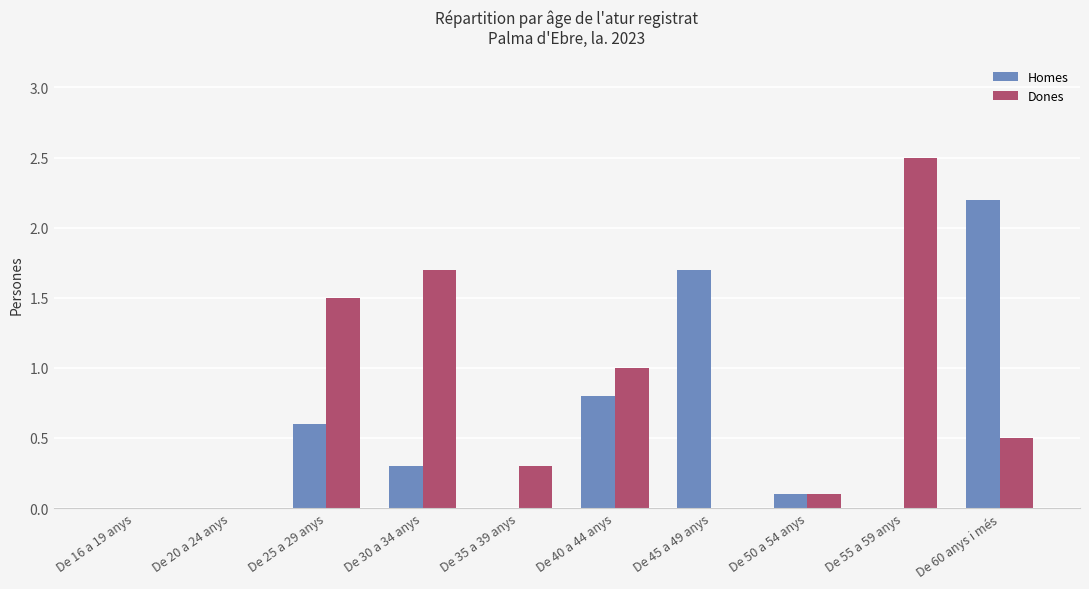

What is the sum of all Homes values?

5.7